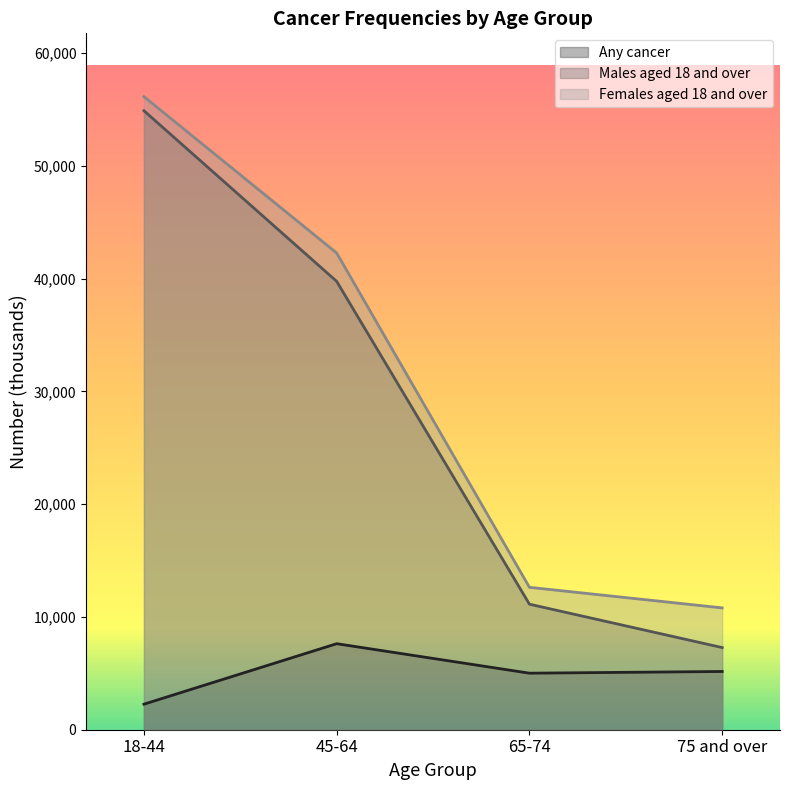

What is the difference between the second highest and second lowest values in the Males aged 18 and over series?

28628